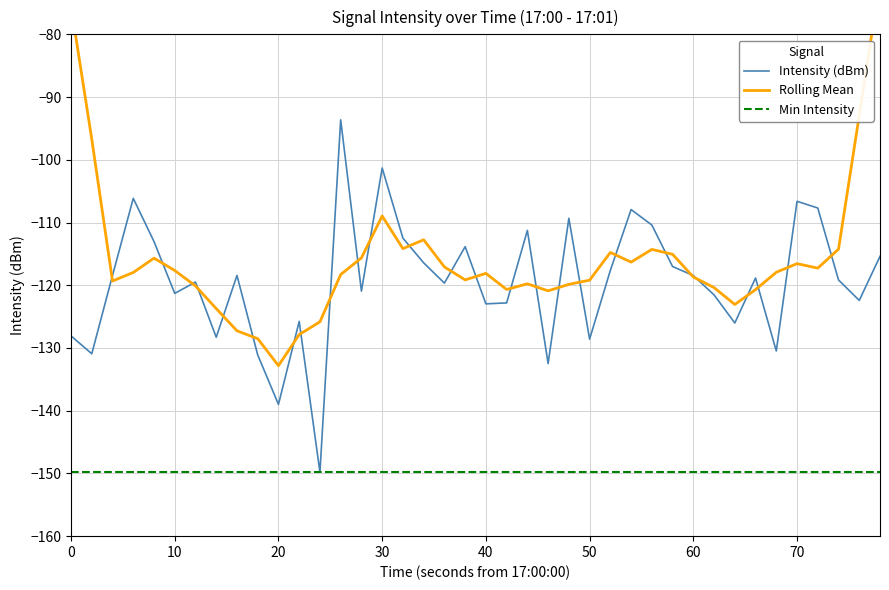

How many values in the Rolling Mean series exceed -117?

15